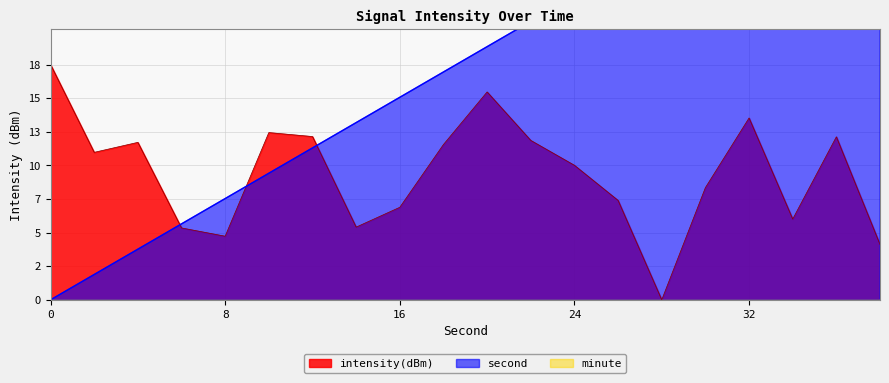

Read the intensity(dBm) value at 22.

12.6